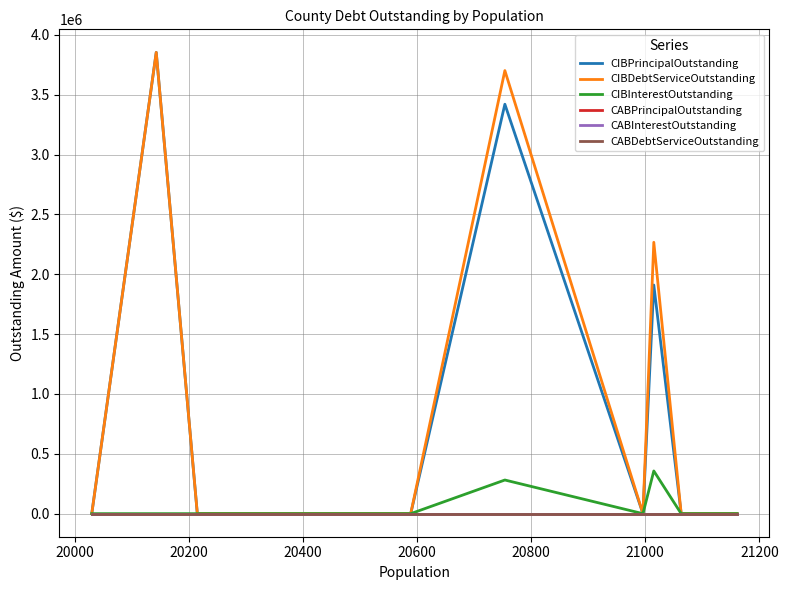

Does the chart have visible grid lines?

Yes